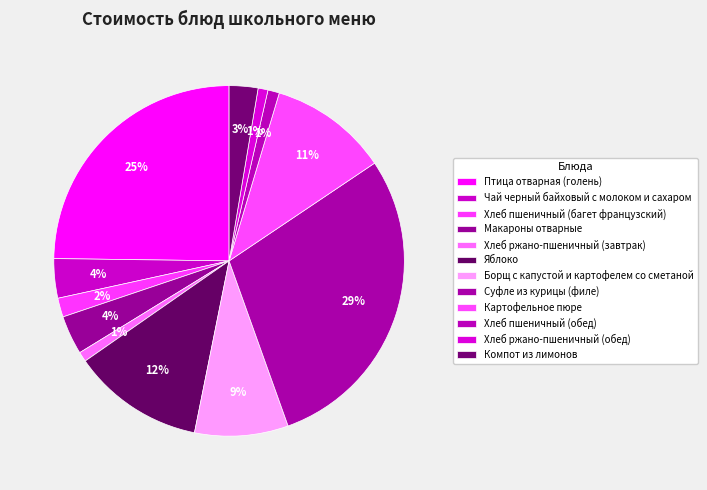

True or false: Макароны отварные accounts for 4% of the total.

True